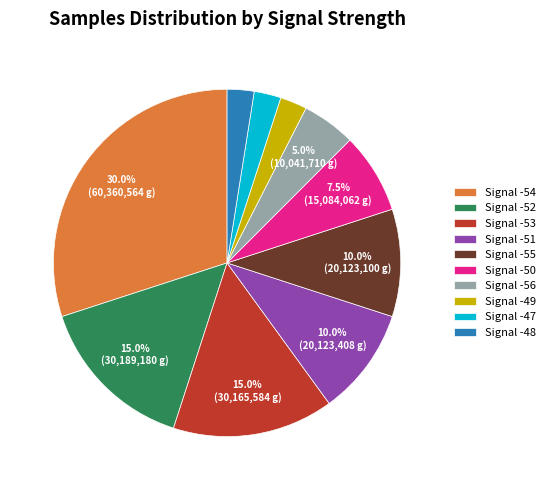

What is the largest slice in the pie chart?

Signal -54